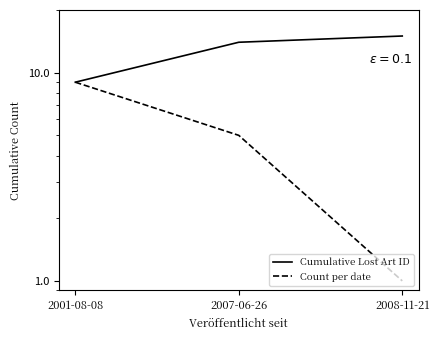

At which label does Cumulative Lost Art ID reach its peak?

2008-11-21